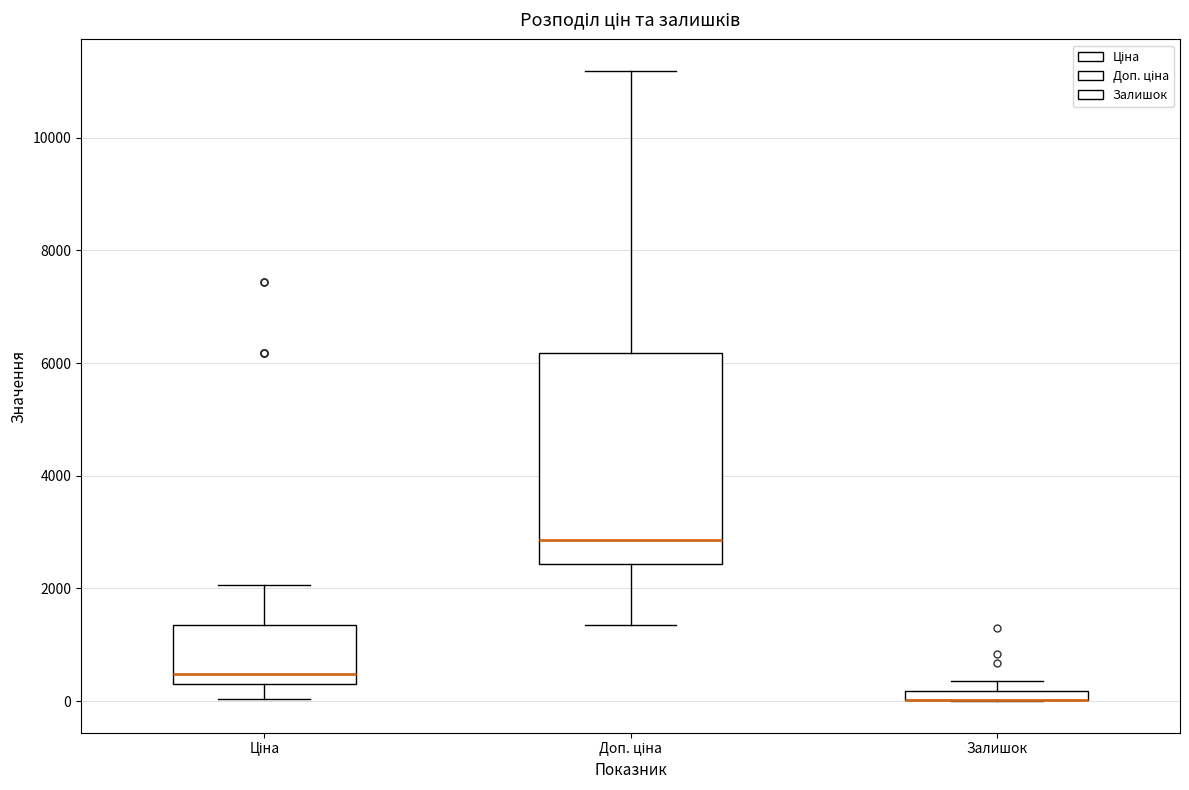

Where does the lower whisker of the box for Доп. ціна end on the y-axis? The values are not printed on the chart, so give them approximately, as read against the axis.

1400